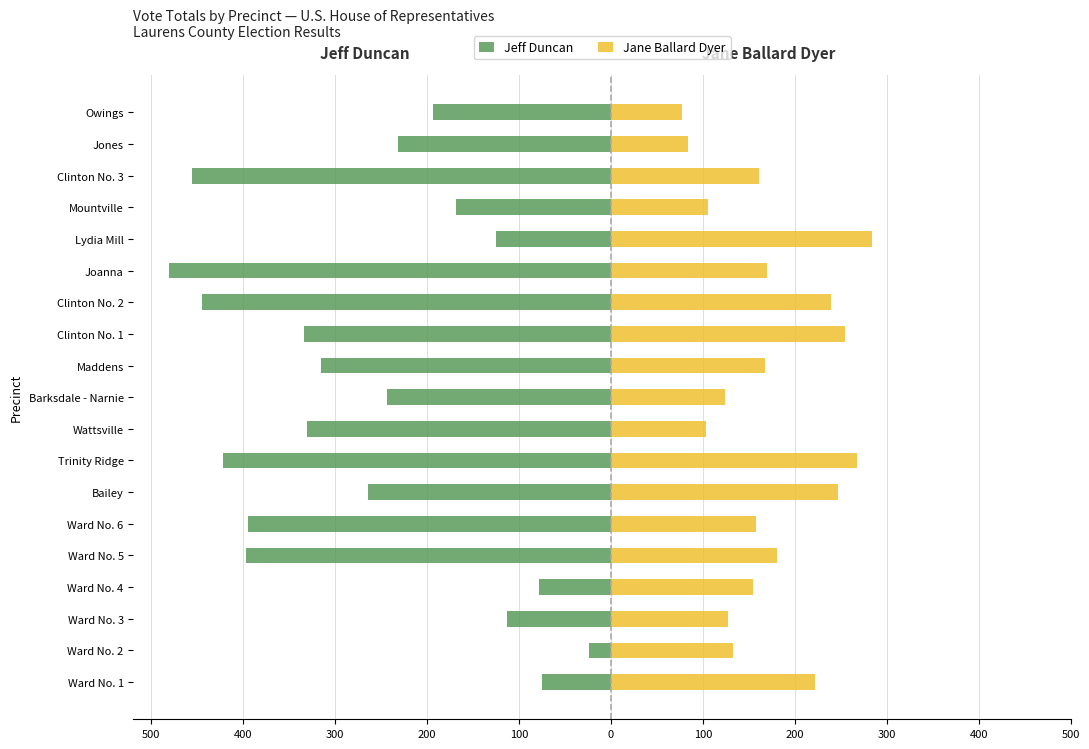

Does the chart contain stacked bars?

No